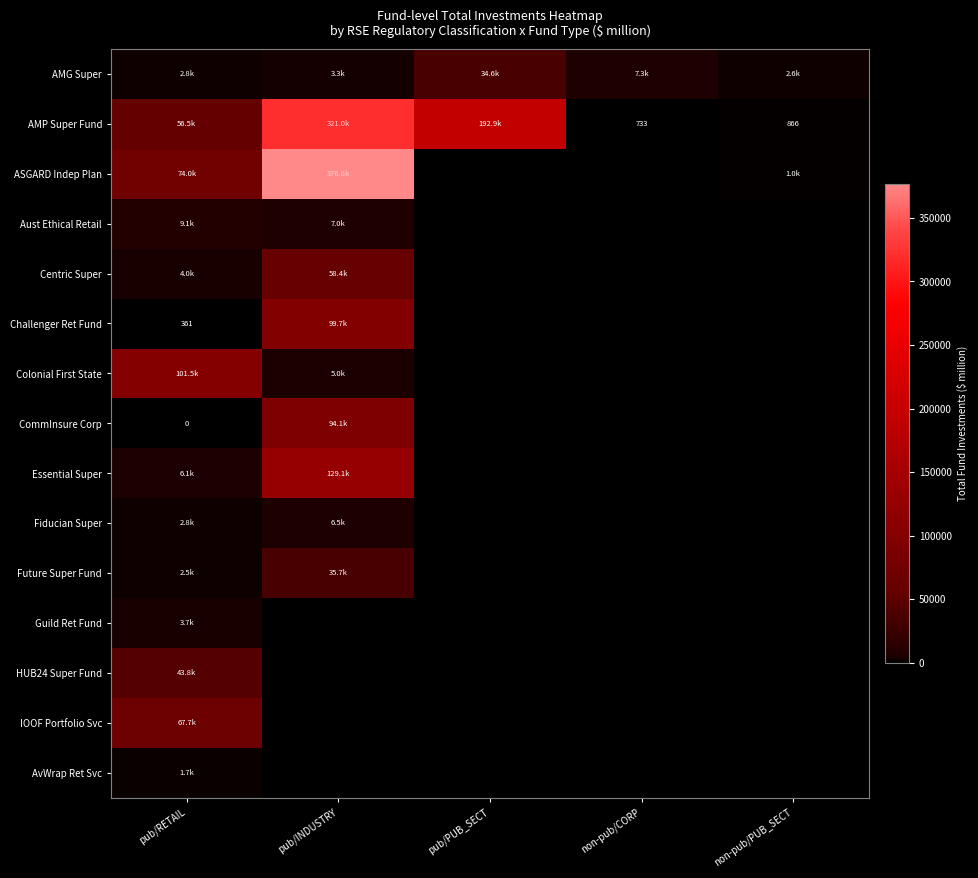

What is the sum of all HUB24 Super Fund values?

43754.5